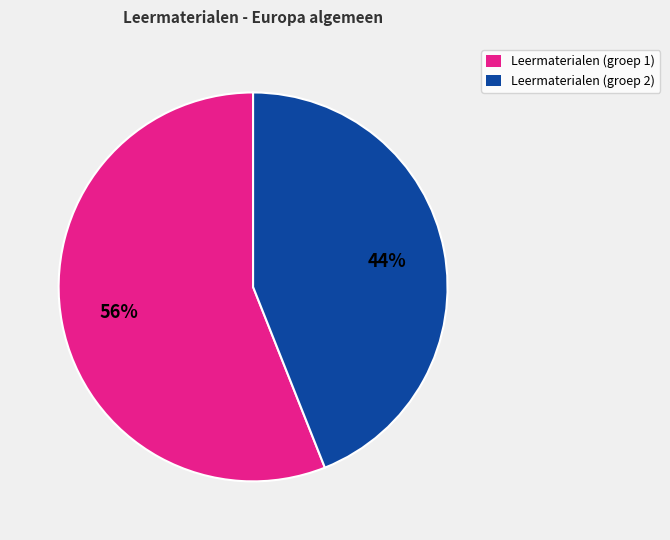

Does any single category account for the majority?

Yes